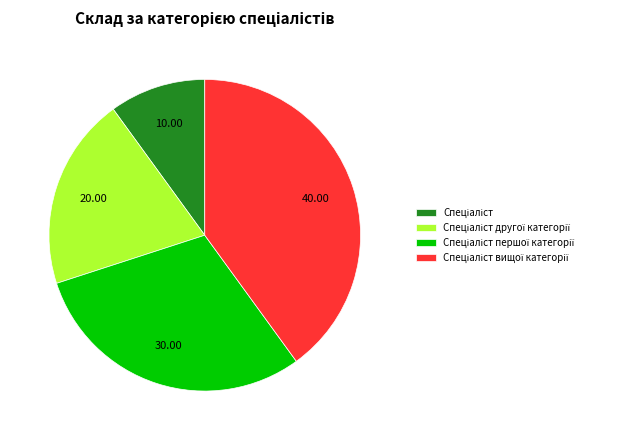

Count the number of slices in the pie.

4